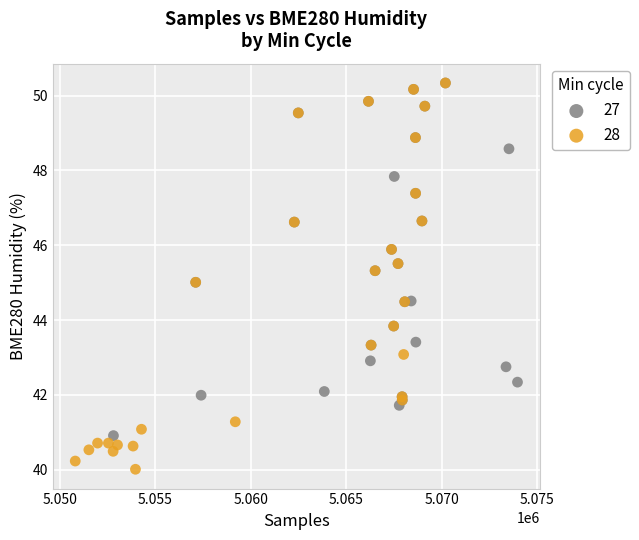

Which series contains the lowest Y value?

28